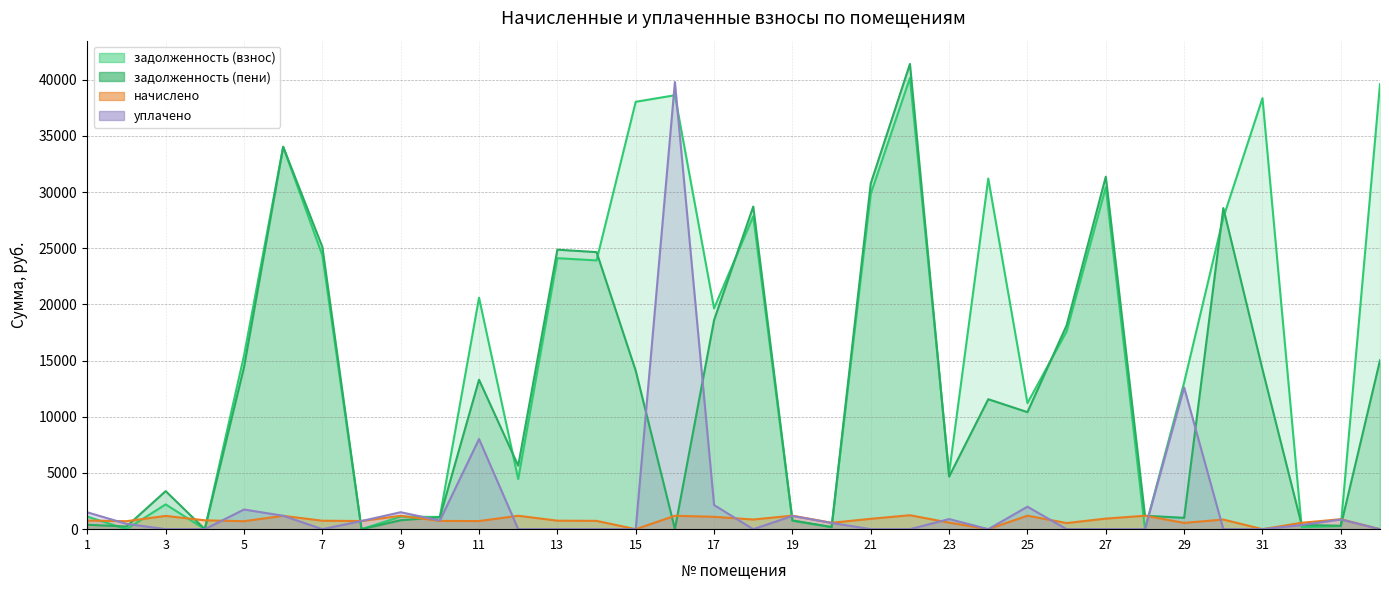

What is the difference between the highest and lowest values at 5?

13707.1